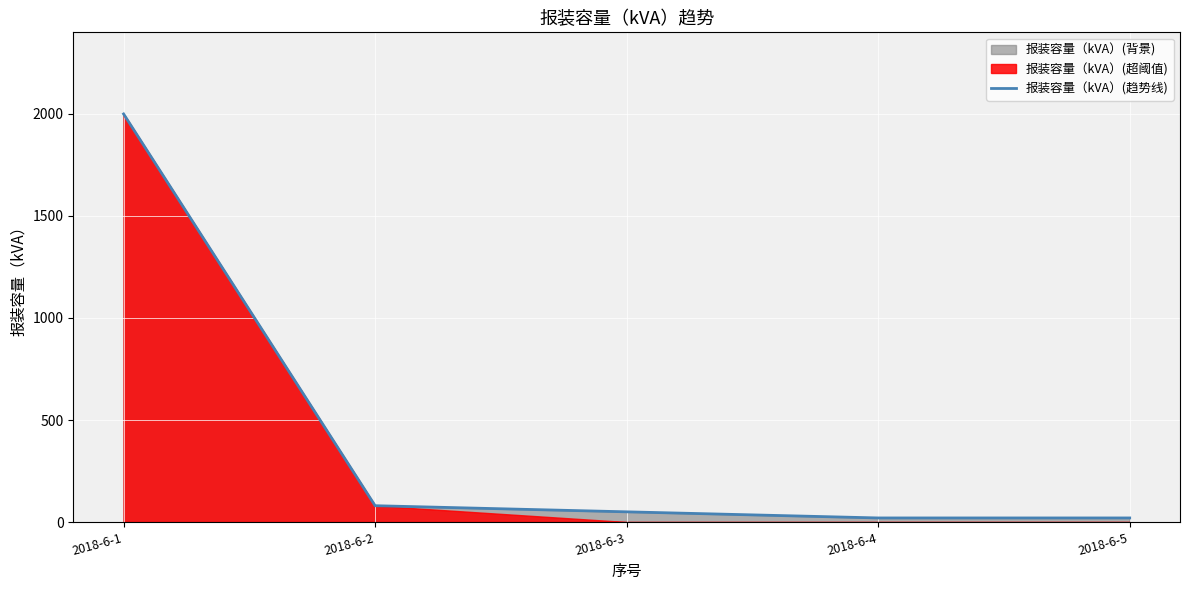

At which label is the value closest to 1010?

2018-6-2